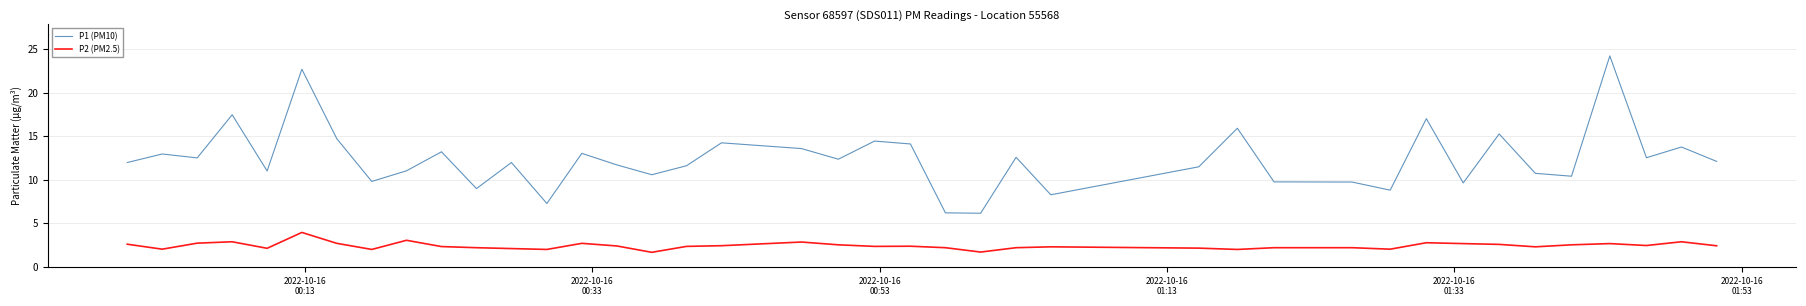

List the series in order of their overall mean, highest first.

P1 (PM10), P2 (PM2.5)